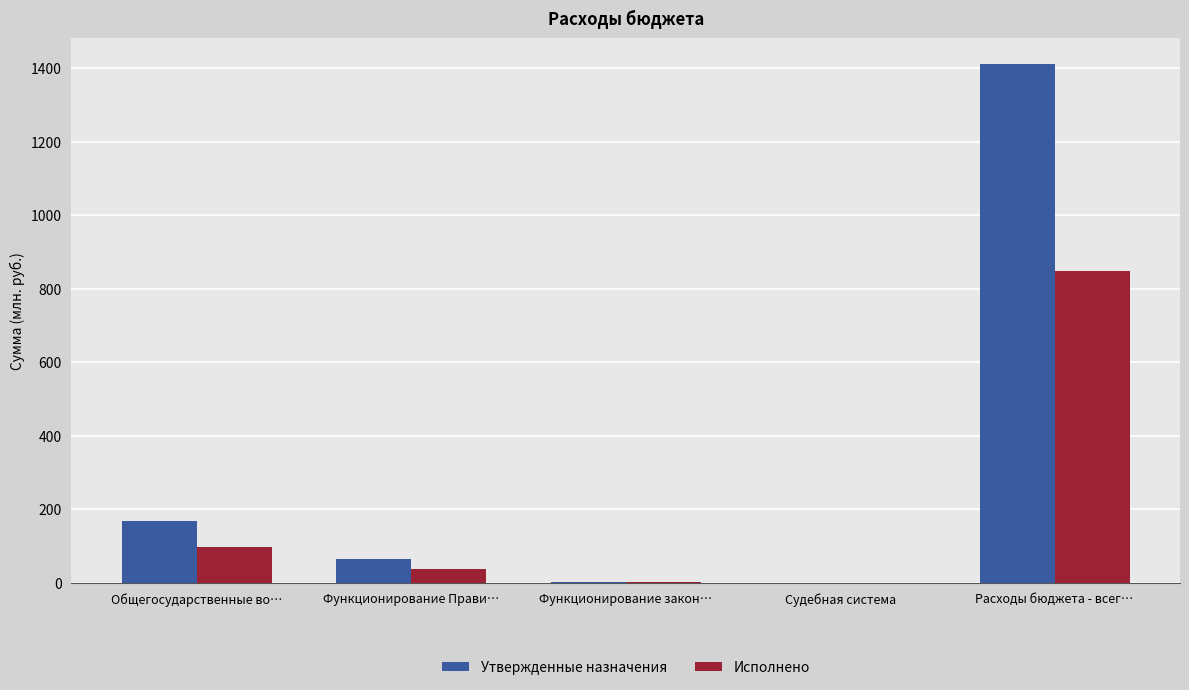

The value of Утвержденные назначения at Расходы бюджета - всег… is 695.1. True or false?

False